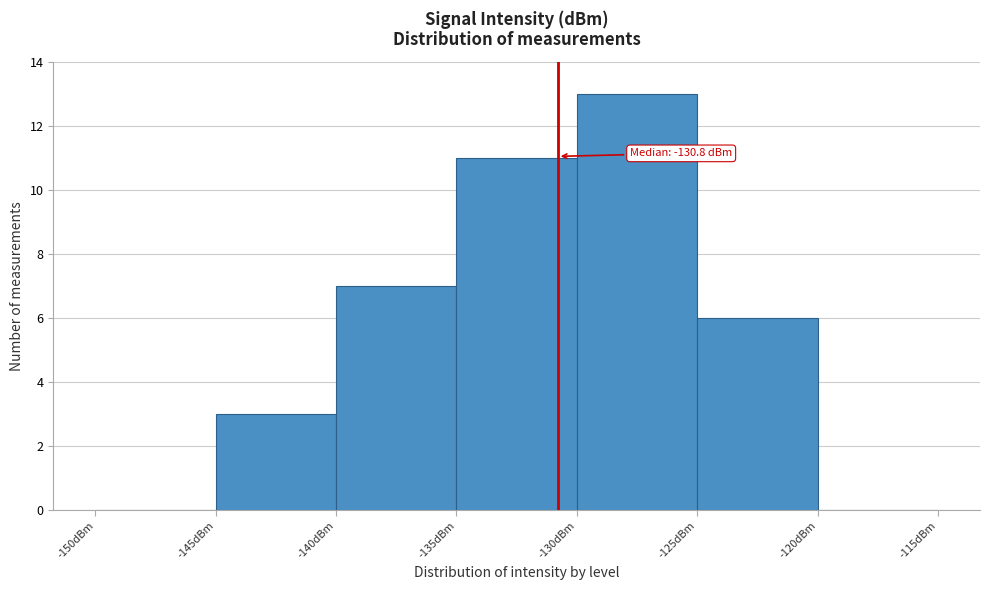

Over which range of the x-axis is the bar tallest?

-130 to -125